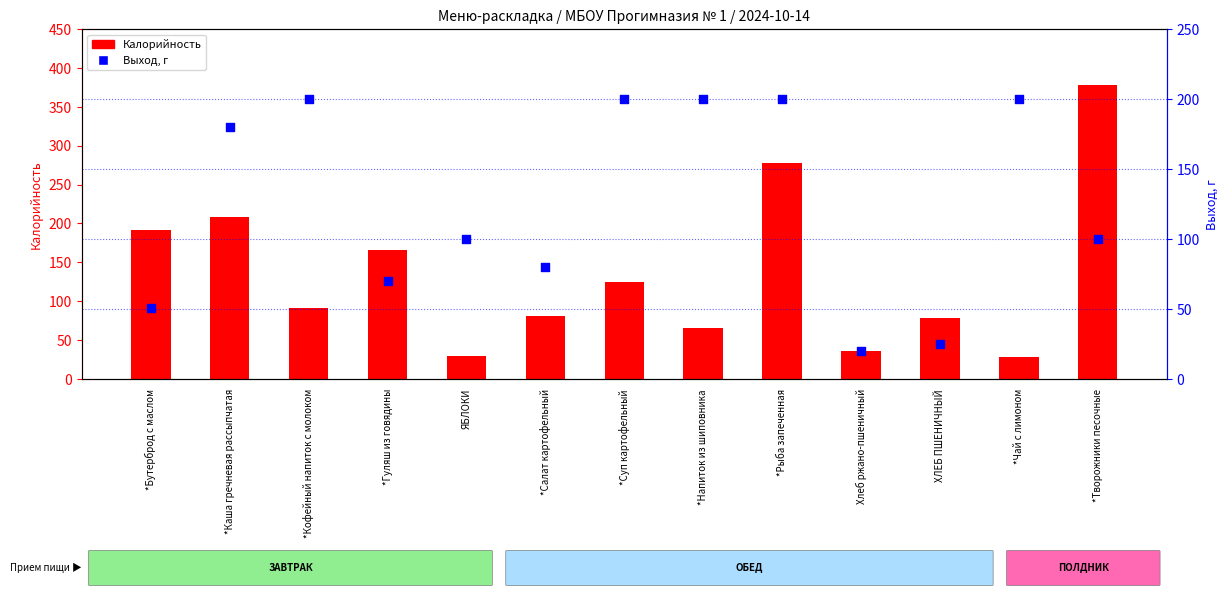

Which series has the widest spread of Y values?

Калорийность